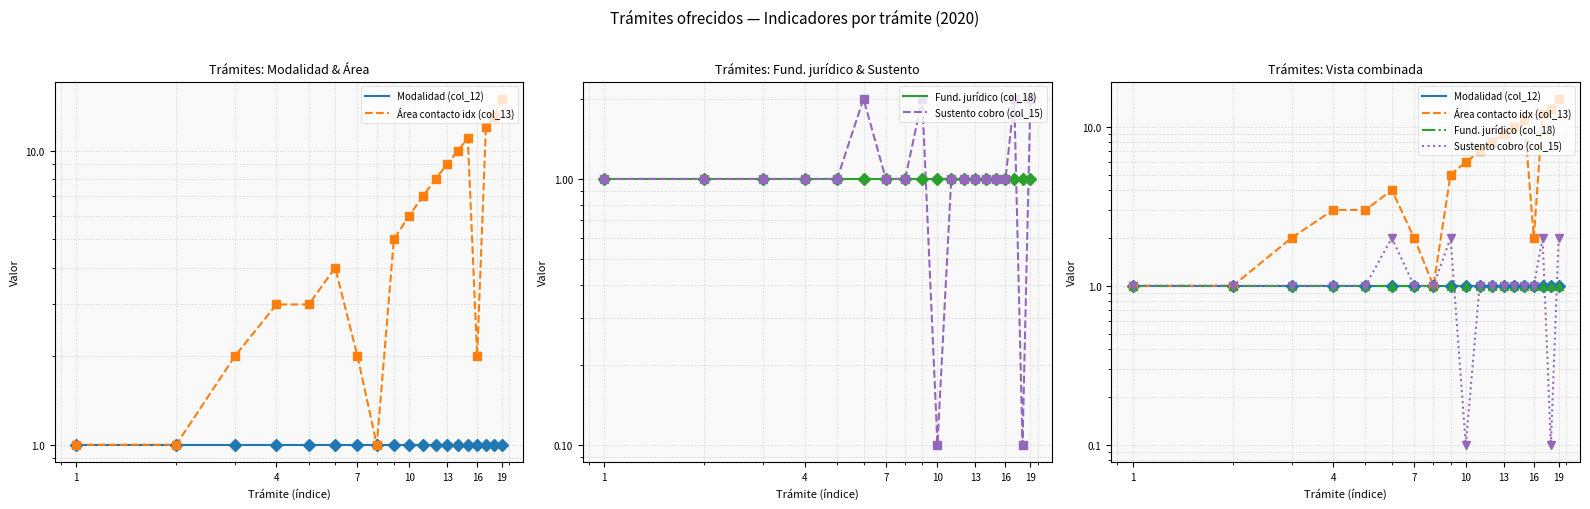

Does the chart have visible grid lines?

Yes